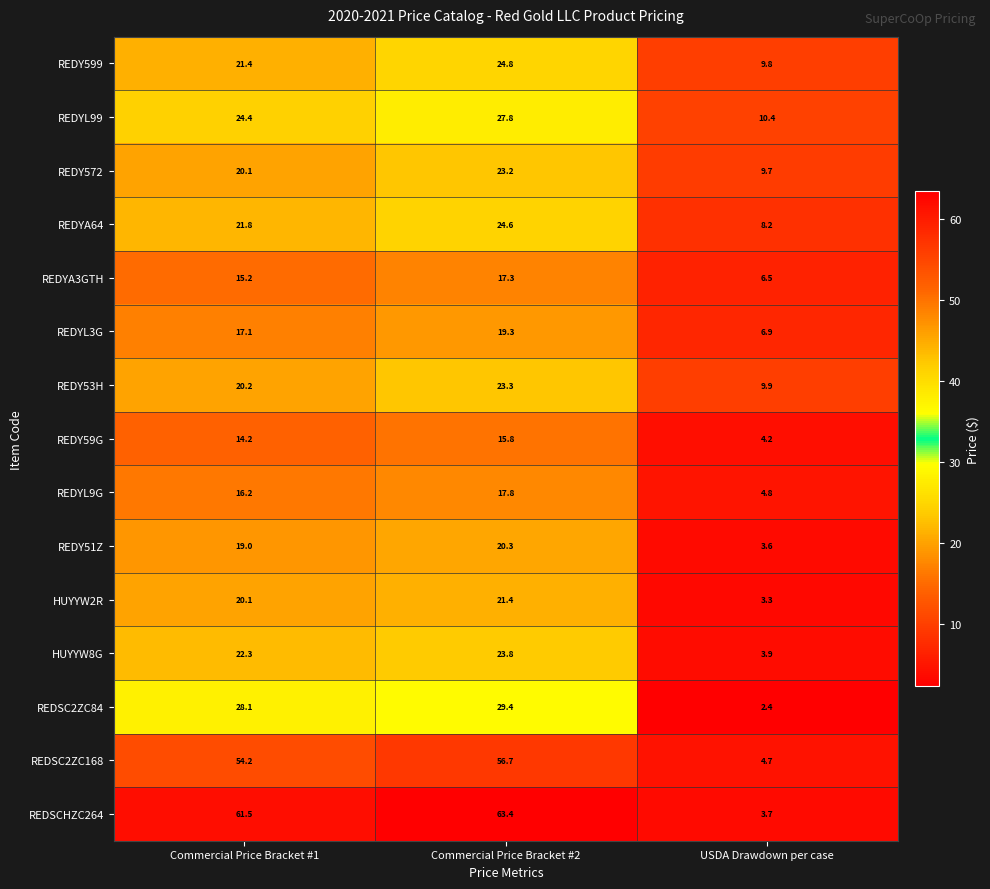

Count the number of categories in the chart.

3